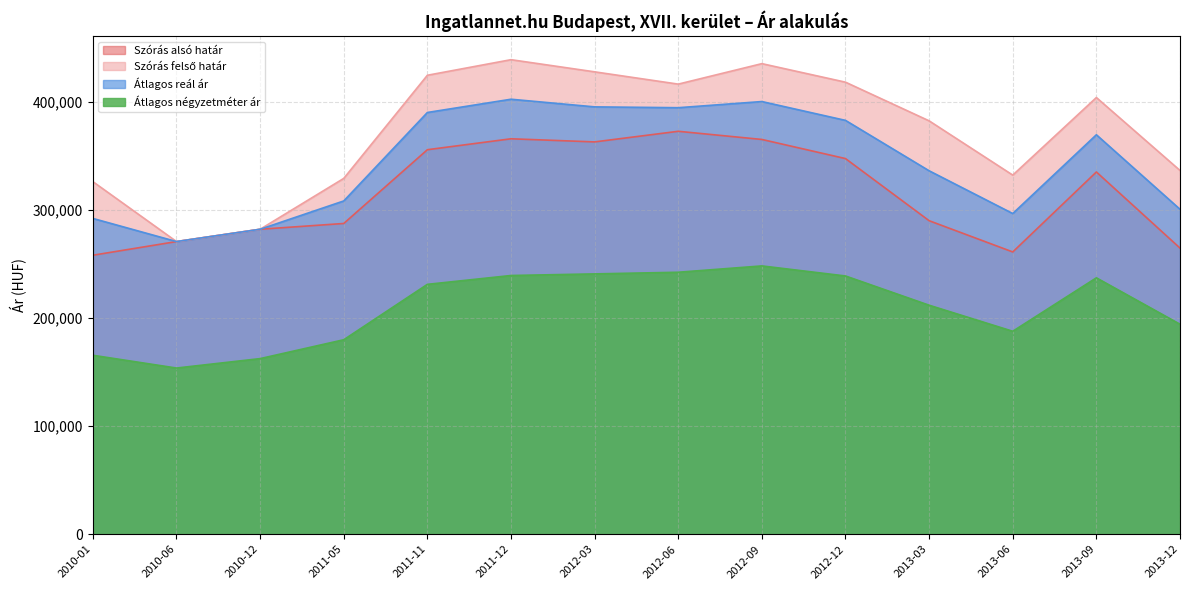

The Átlagos négyzetméter ár series shows 165416 at 2010-01. True or false?

True